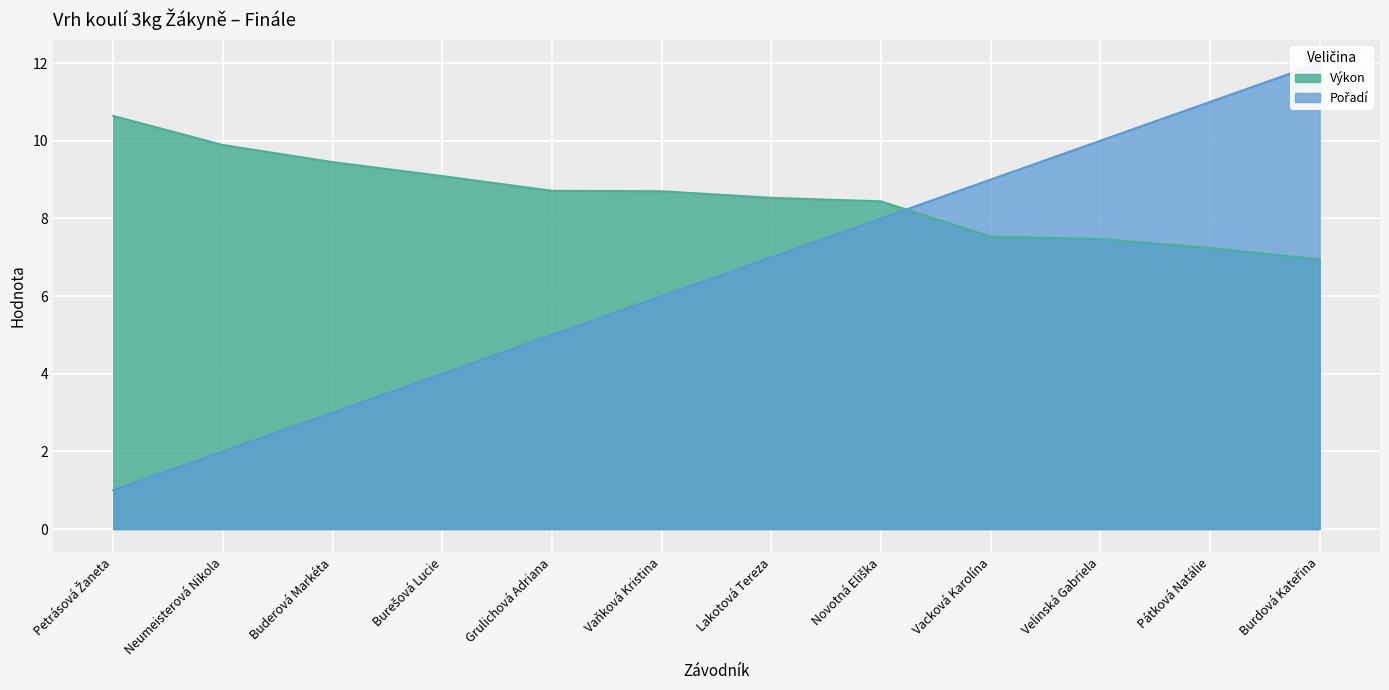

What is the highest value of the Výkon series?

10.6